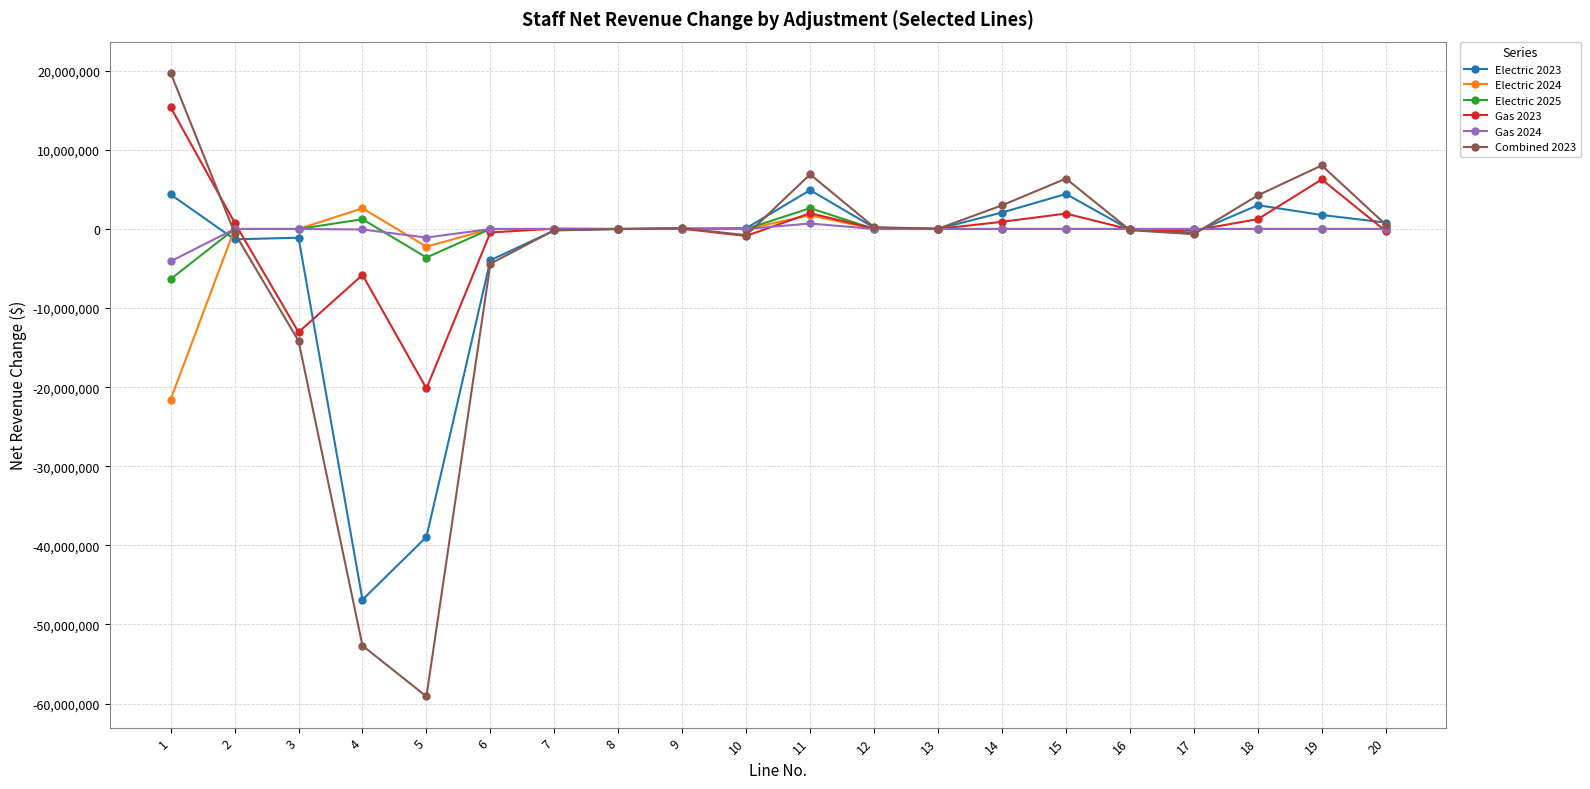

How many values in the Gas 2023 series are below 28586?

10